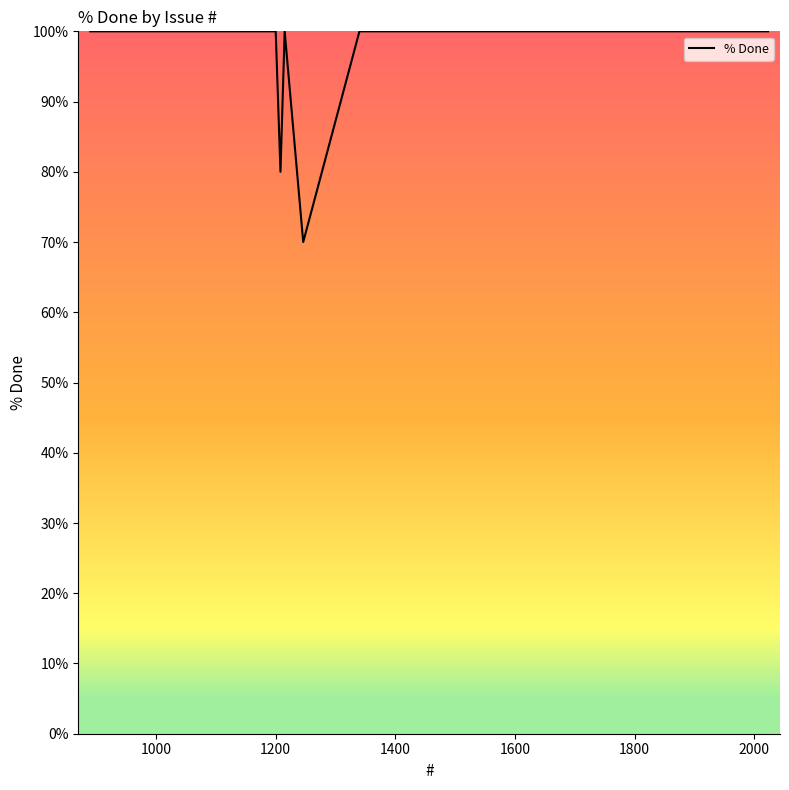

What is the difference between the maximum and minimum values?

30